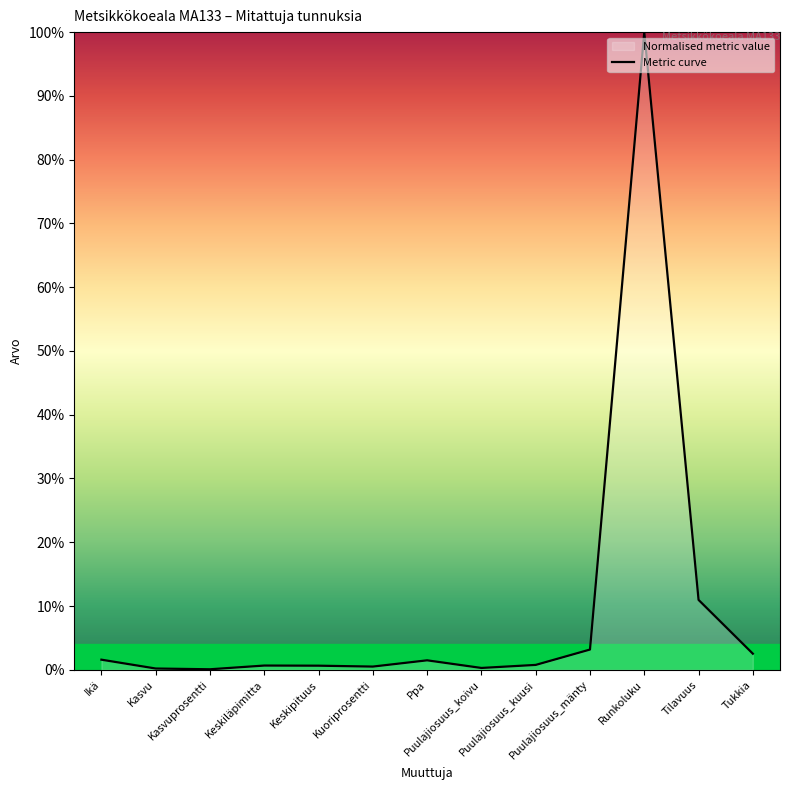

Which has a higher value, Tukkia or Tilavuus?

Tilavuus